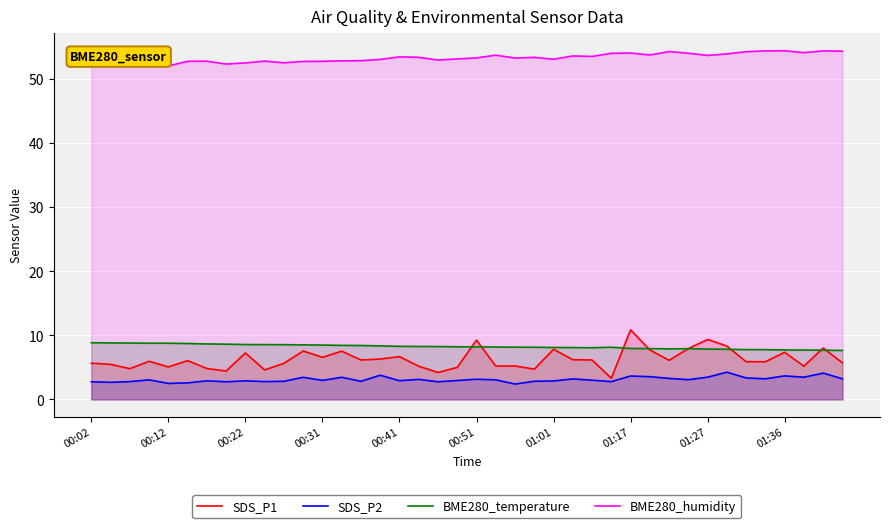

True or false: BME280_temperature and SDS_P2 cross at least once.

False